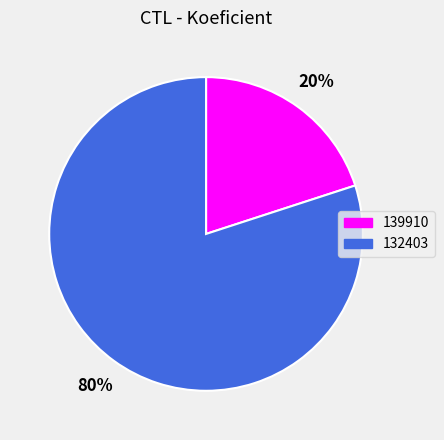

What is the ratio of the value at 132403 to the value at 139910?

4.0